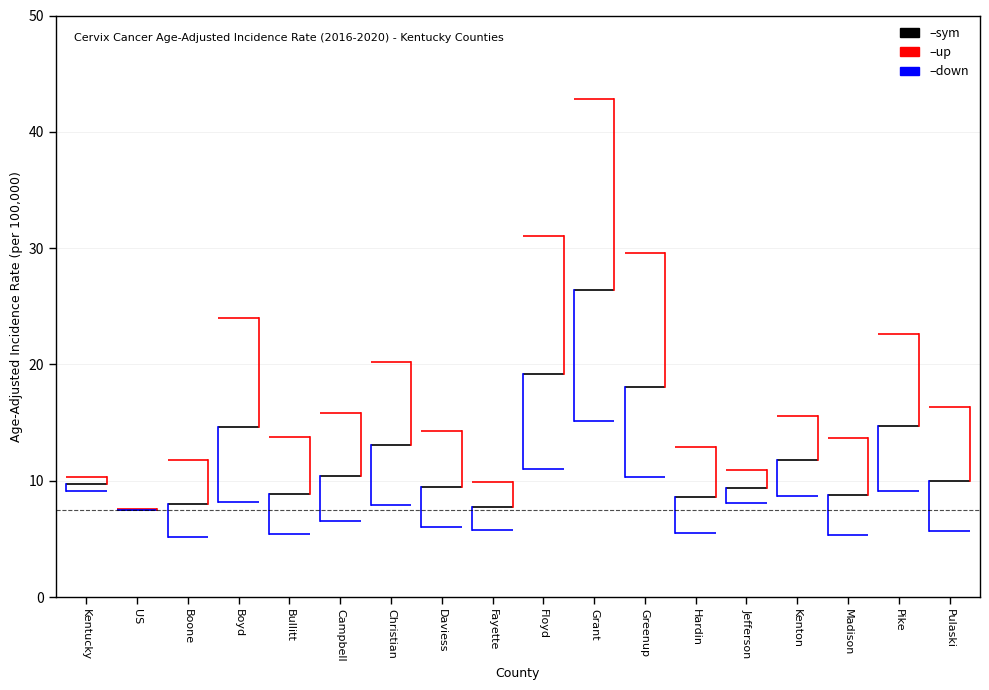

Reading left to right, transcribe all the data shown in this chart.

Age-Adjusted Incidence Rate: Kentucky=9.7	US=7.5	Boone=8.0	Boyd=14.6	Bullitt=8.9	Campbell=10.4	Christian=13.1	Daviess=9.5	Fayette=7.7	Floyd=19.2	Grant=26.4	Greenup=18.1	Hardin=8.6	Jefferson=9.4	Kenton=11.8	Madison=8.8	Pike=14.7	Pulaski=10.0
Lower 95% CI: Kentucky=9.1	US=7.5	Boone=5.2	Boyd=8.2	Bullitt=5.4	Campbell=6.5	Christian=7.9	Daviess=6.0	Fayette=5.8	Floyd=11.0	Grant=15.1	Greenup=10.3	Hardin=5.5	Jefferson=8.1	Kenton=8.7	Madison=5.3	Pike=9.1	Pulaski=5.7
Upper 95% CI: Kentucky=10.3	US=7.6	Boone=11.8	Boyd=24.0	Bullitt=13.8	Campbell=15.8	Christian=20.2	Daviess=14.3	Fayette=9.9	Floyd=31.0	Grant=42.8	Greenup=29.6	Hardin=12.9	Jefferson=10.9	Kenton=15.6	Madison=13.7	Pike=22.6	Pulaski=16.3